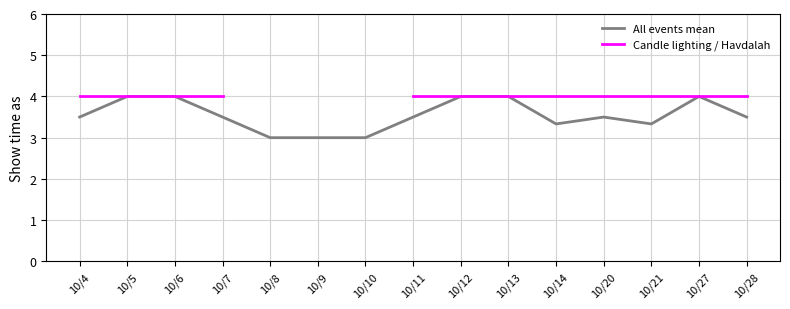

What are all the series names shown in the legend?

All events mean, Candle lighting / Havdalah